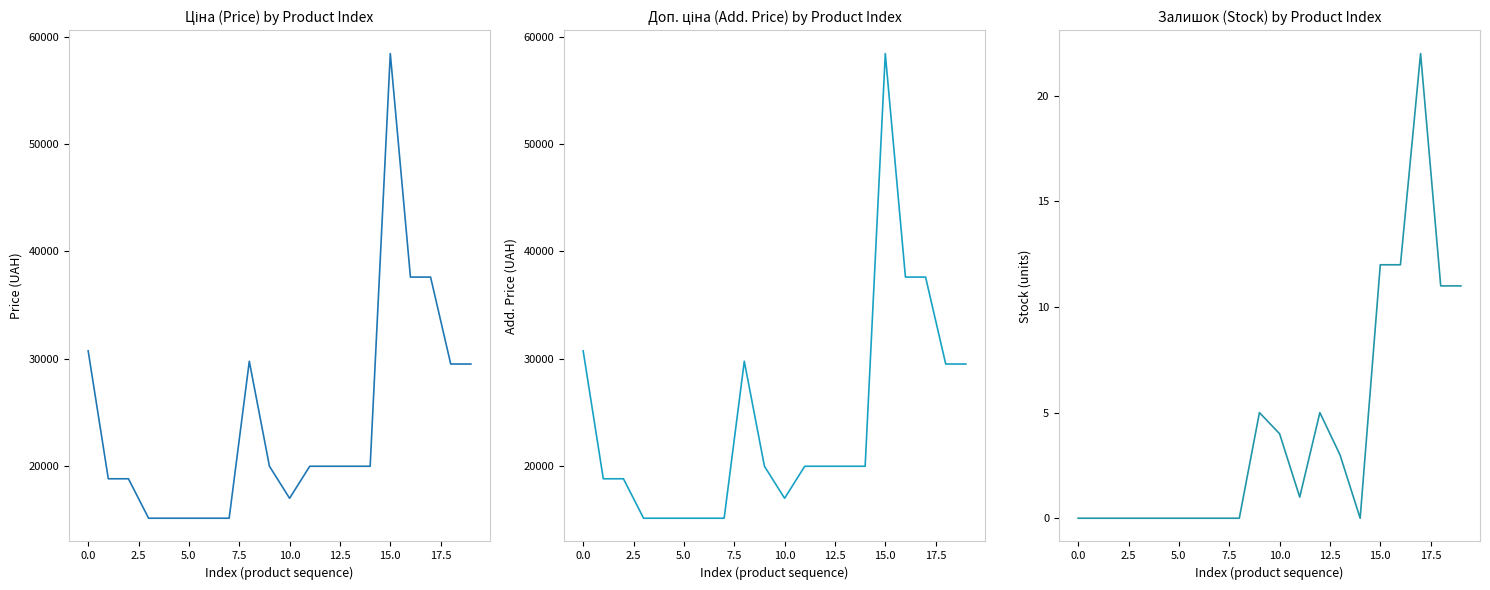

What are all the series names shown in the legend?

Ціна, Доп. ціна, Залишок